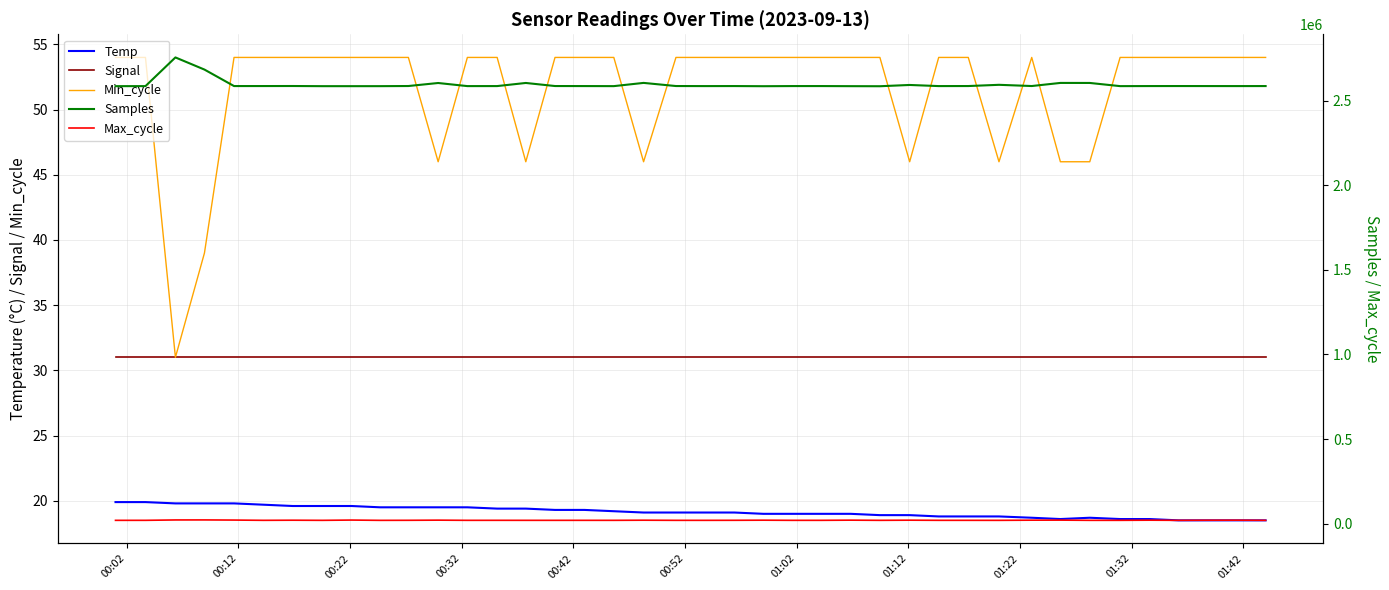

True or false: Min_cycle and Samples intersect in this chart.

False